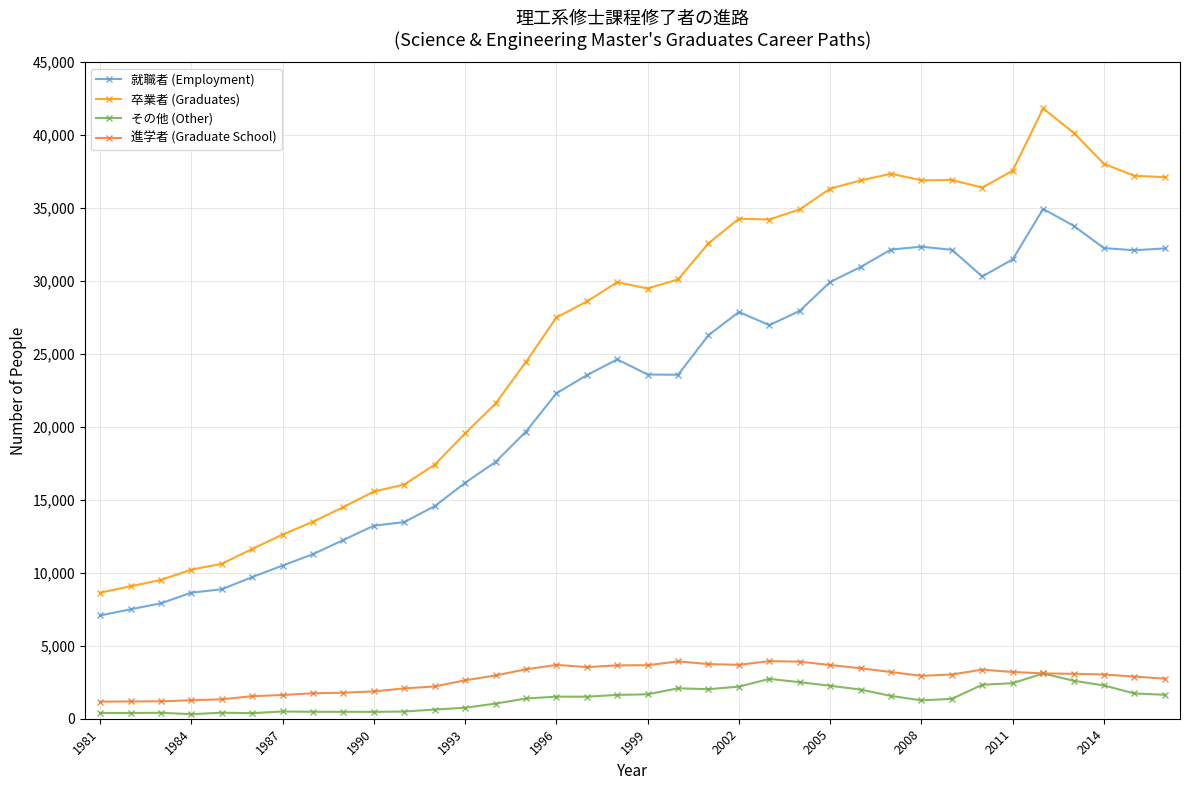

Which series has the largest range (max minus min)?

卒業者 (Graduates)